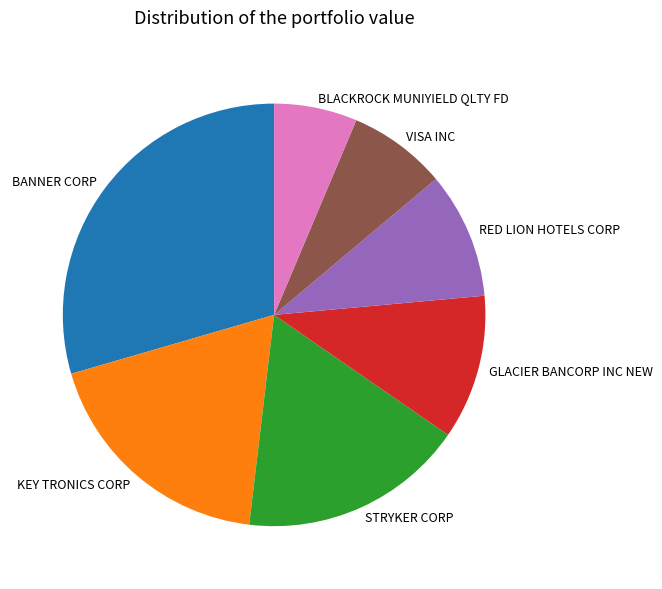

Is the sum of RED LION HOTELS CORP and KEY TRONICS CORP greater than half?

No